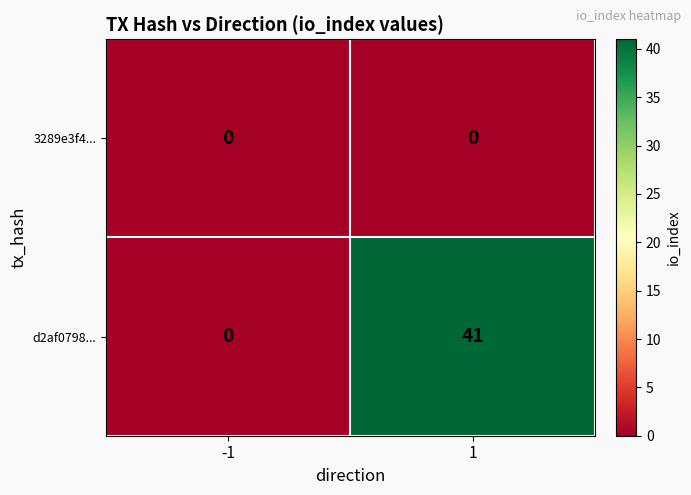

What is the total value across all series at 1?

41